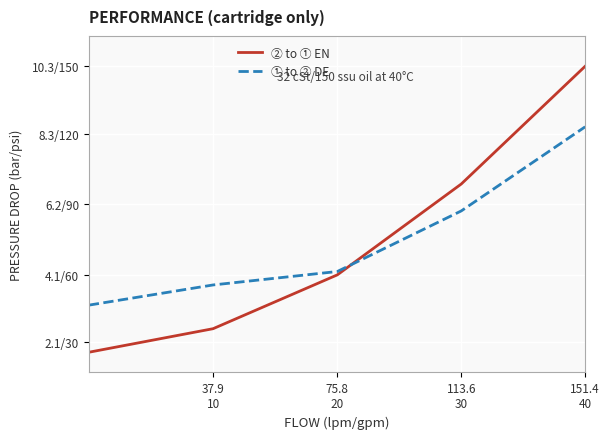

Which series has the largest total across all categories?

① to ② DE